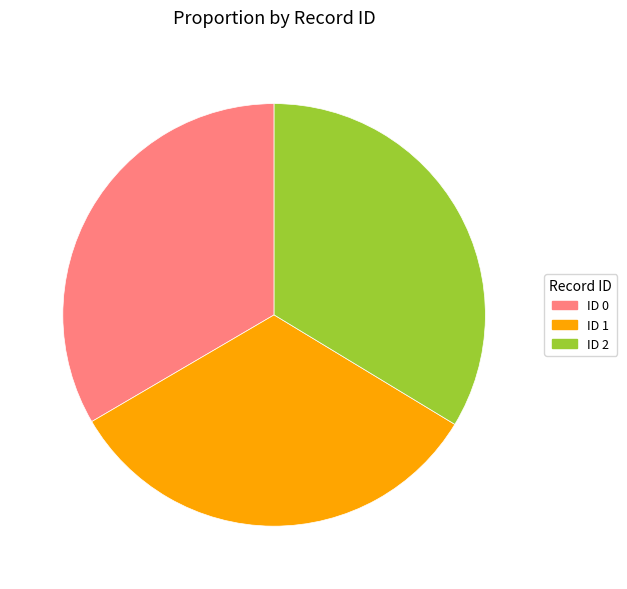

Is there a majority slice in this chart?

No